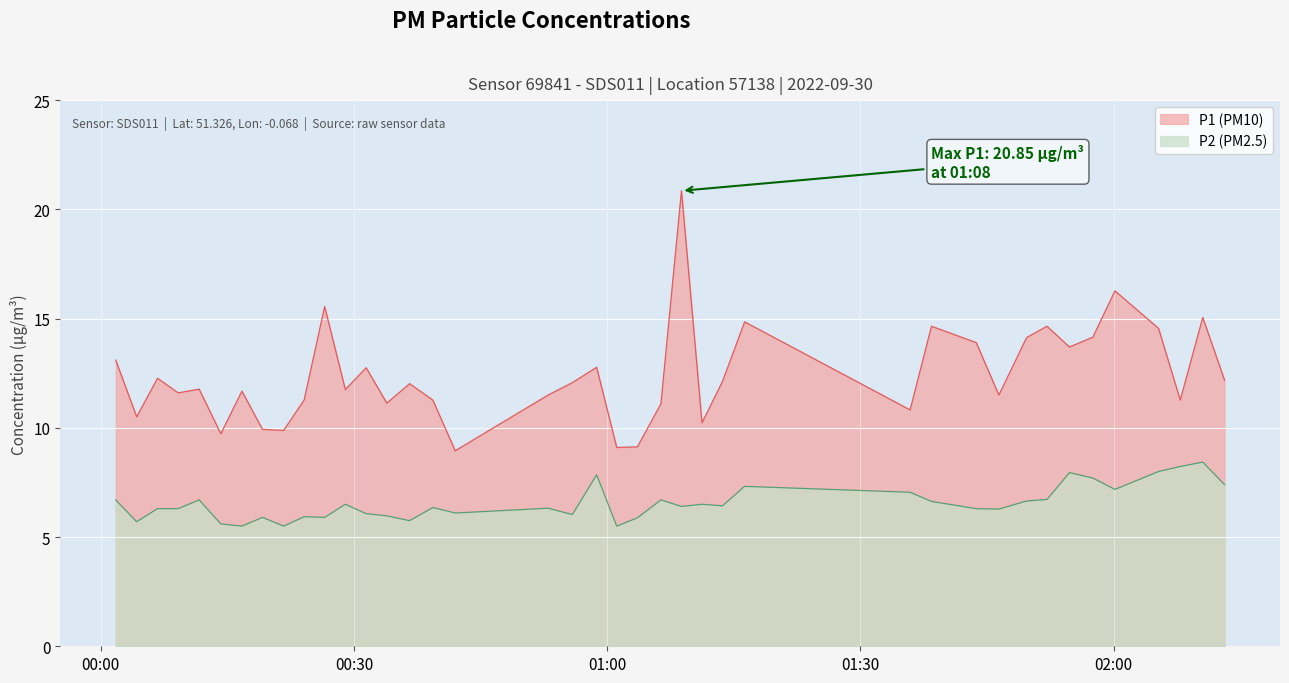

Count the number of categories in the chart.

40